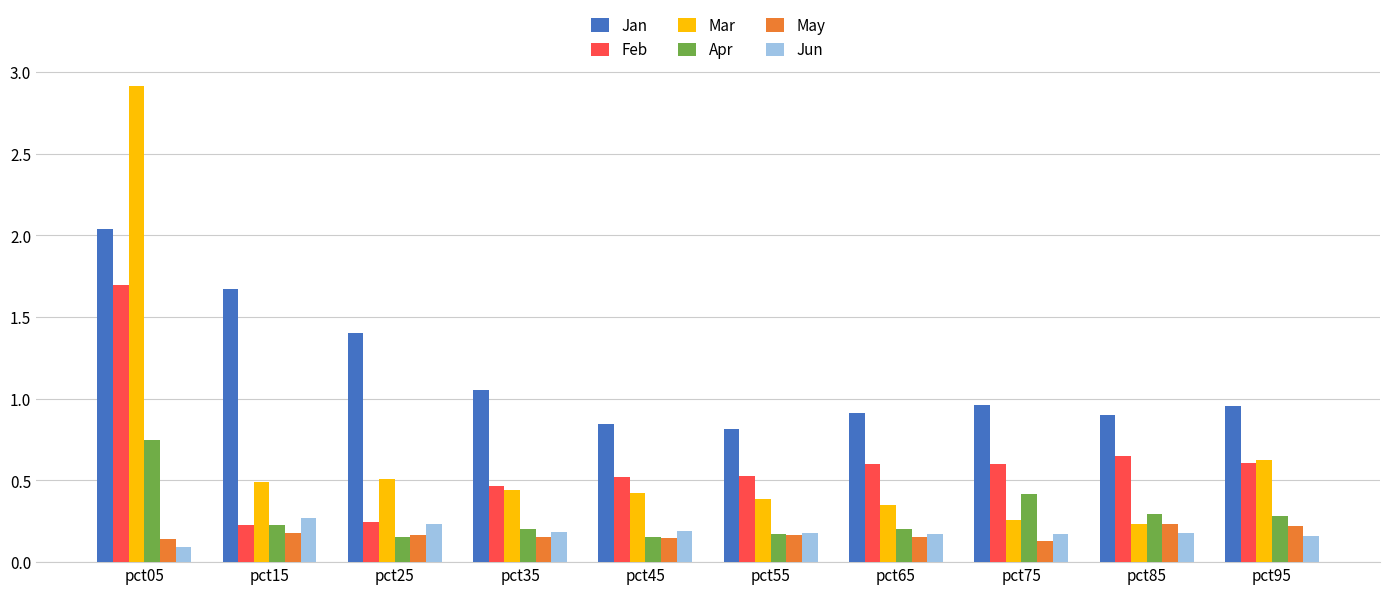

How many Apr values are between 0 and 1?

10